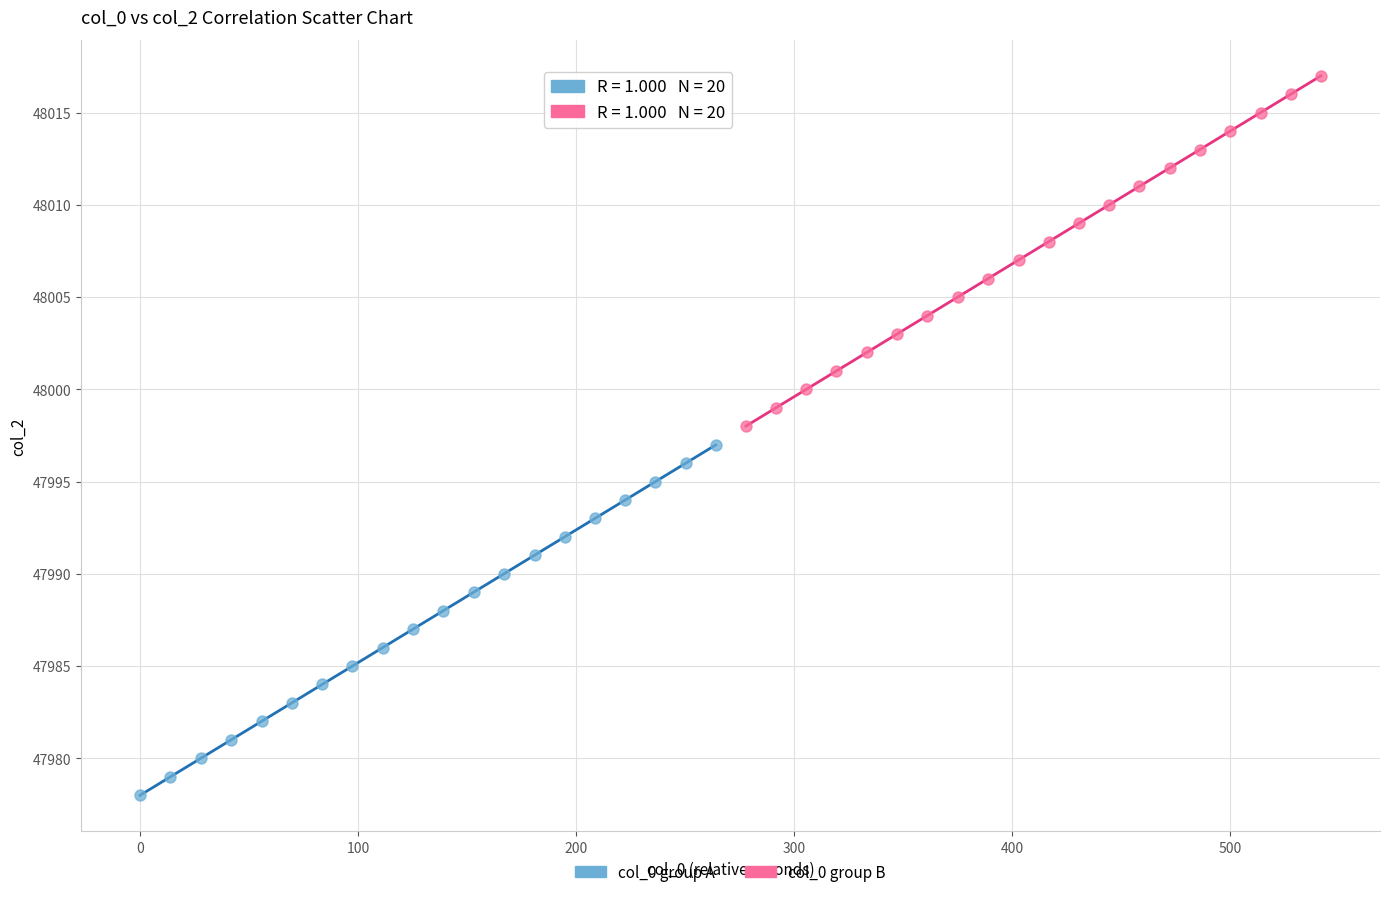

Which series reaches the maximum Y coordinate?

col_0 group B